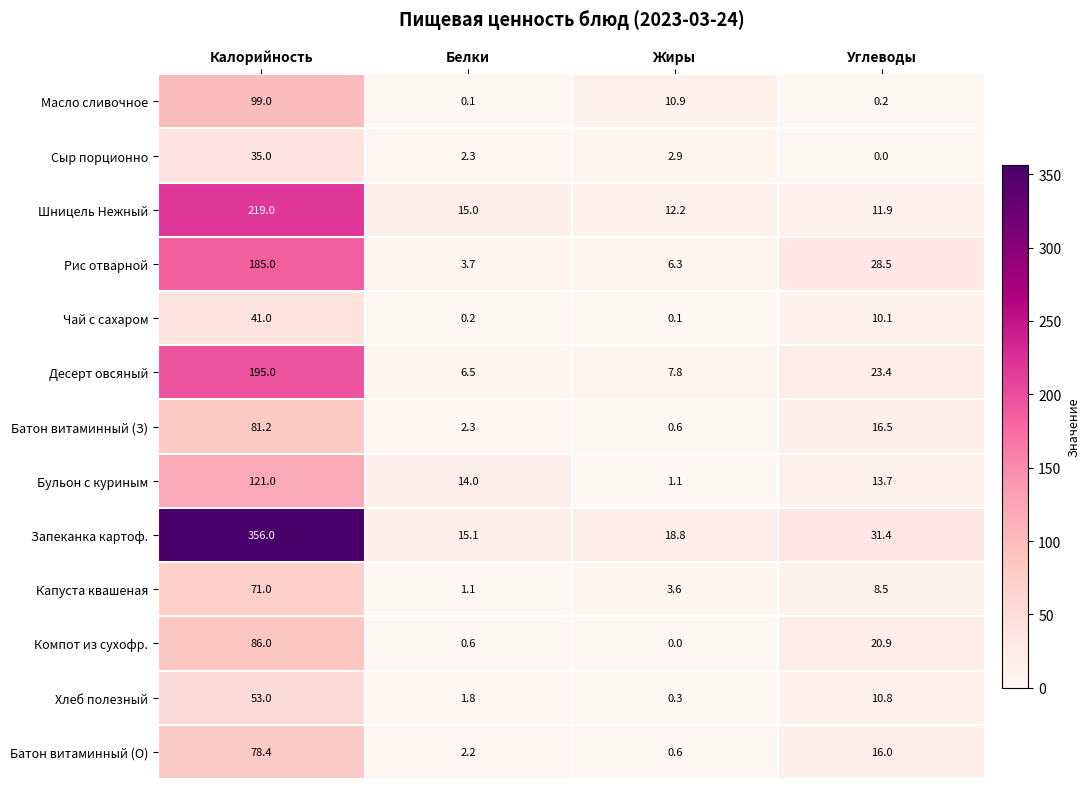

How many distinct data groups are displayed?

13